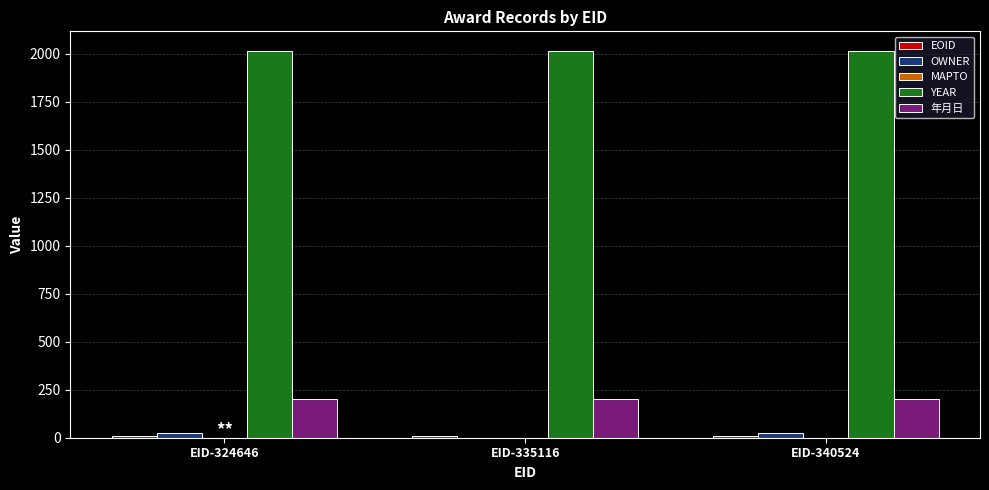

What is the spread (max minus min) of values at EID-340524?

2007.5